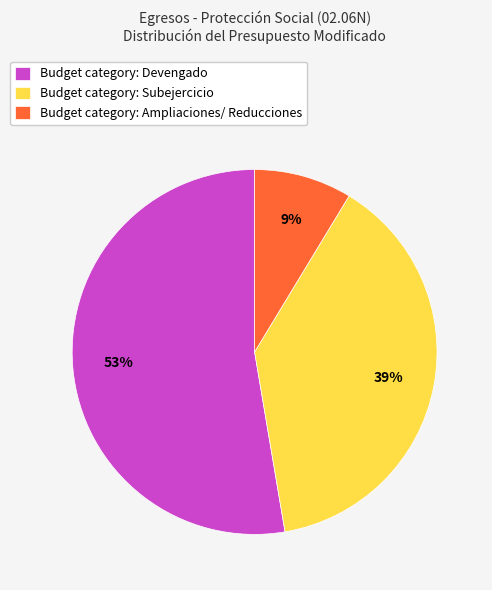

What is the smallest slice in the pie chart?

Budget category: Ampliaciones/ Reducciones